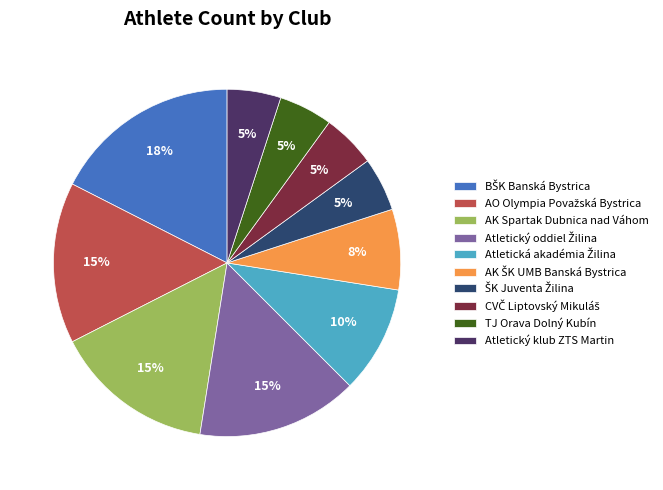

True or false: Atletický klub ZTS Martin accounts for 1% of the total.

False